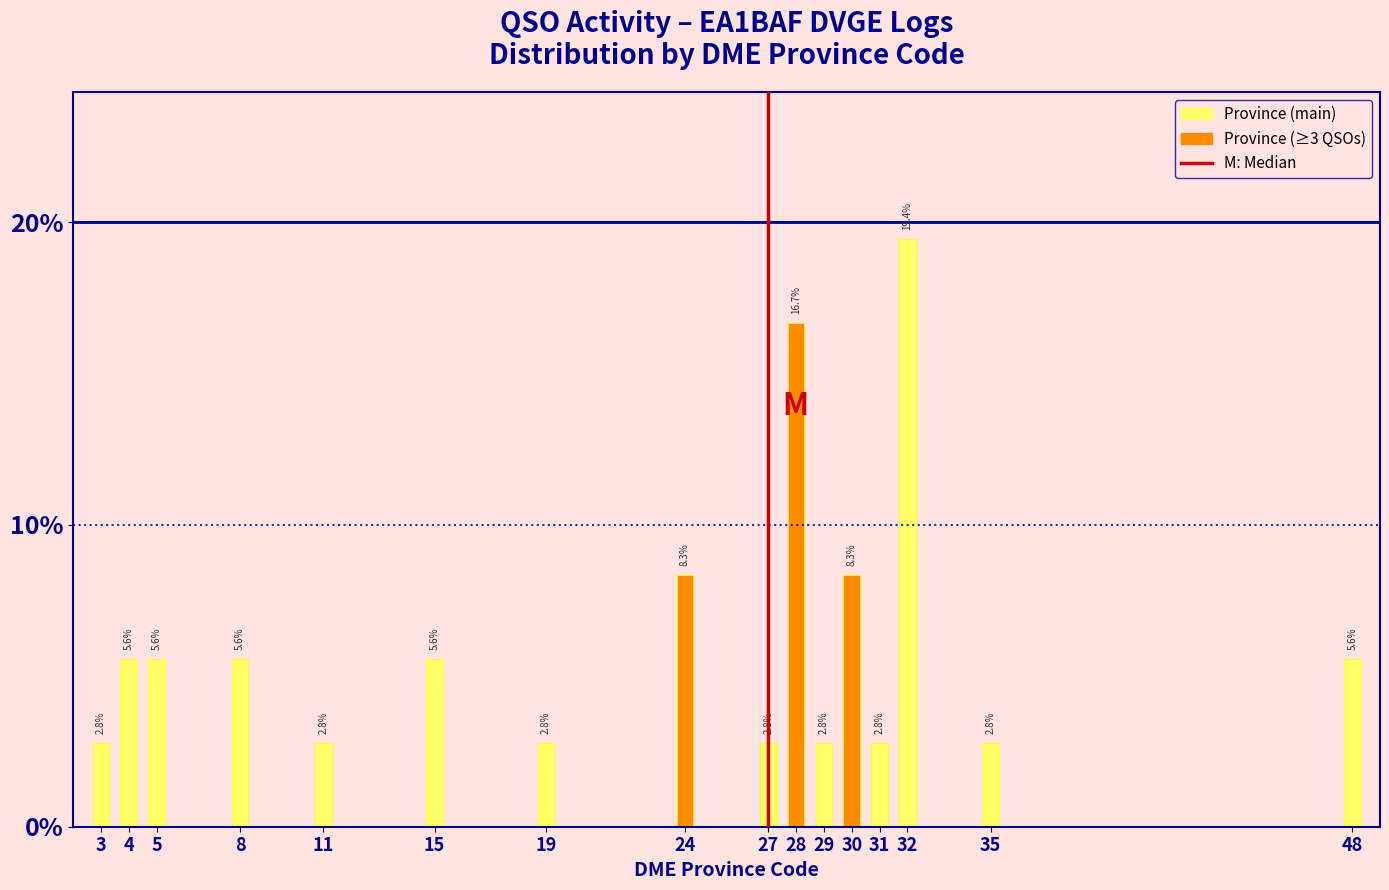

Reading left to right, what are all the values shown in this chart?

2.8	5.6	5.6	5.6	2.8	5.6	2.8	8.3	2.8	16.7	2.8	8.3	2.8	19.4	2.8	5.6